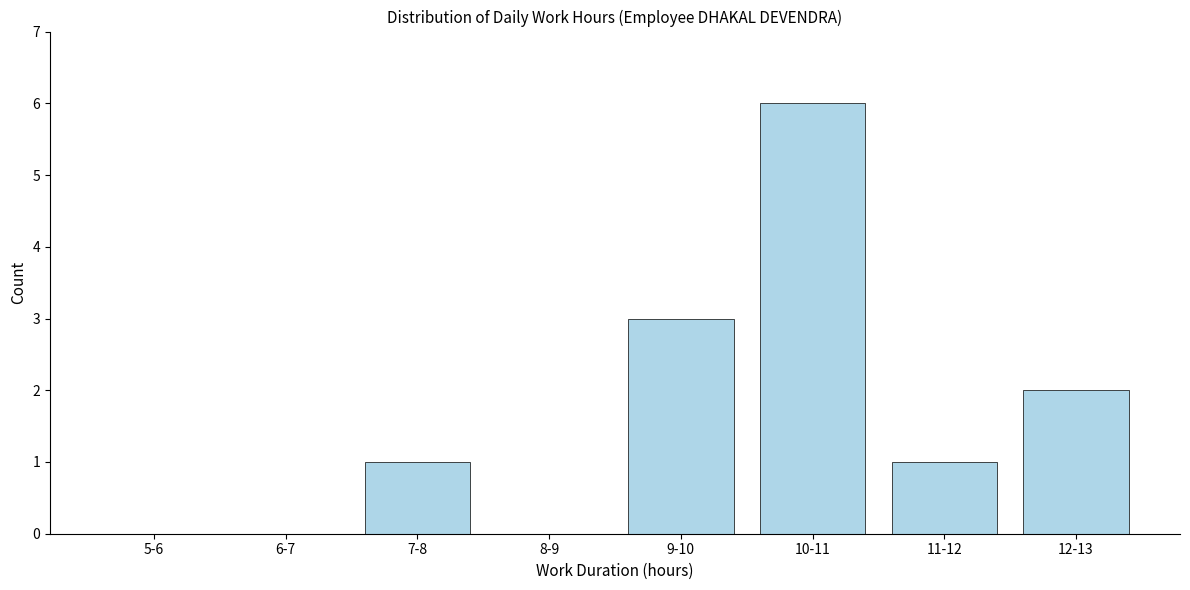

Reading left to right, list all the values displayed in this chart.

5-6=0	6-7=0	7-8=1	8-9=0	9-10=3	10-11=6	11-12=1	12-13=2